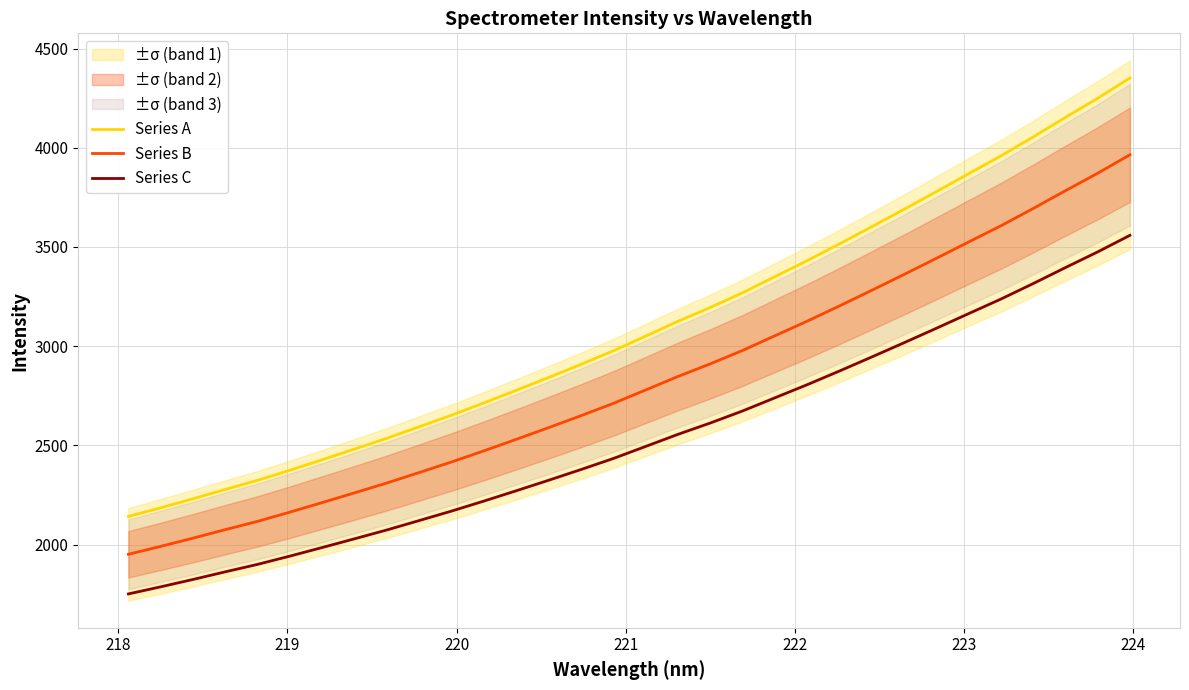

What is the minimum value for Series B?

1951.5